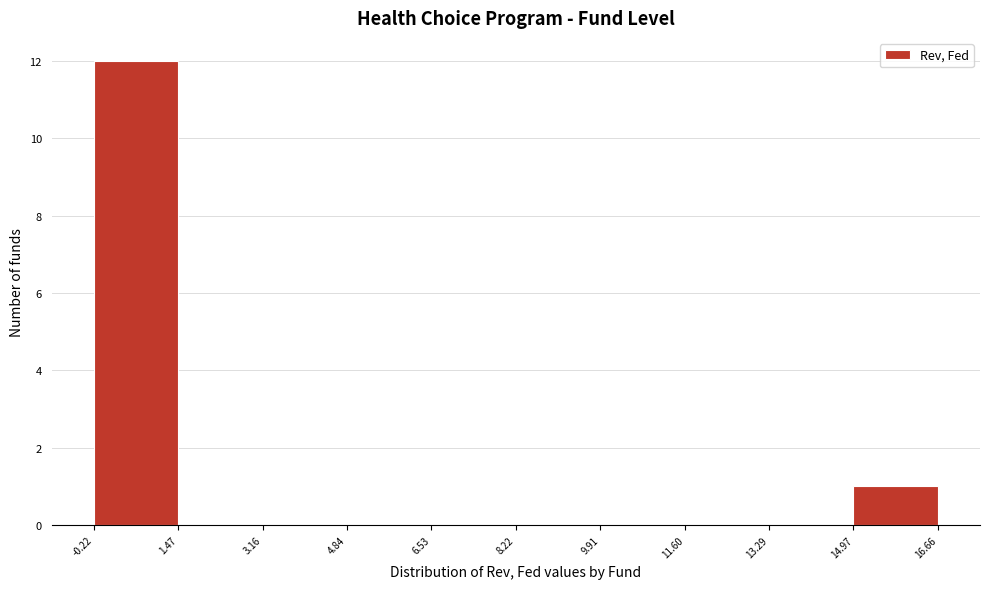

How tall is the bar that spans -0.22 to 1.47 on the x-axis? The values are not printed on the chart, so give them approximately, as read against the axis.

12